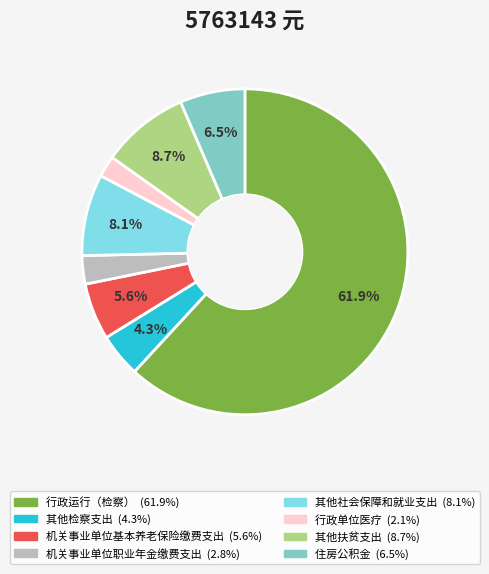

Count the number of slices in the pie.

8